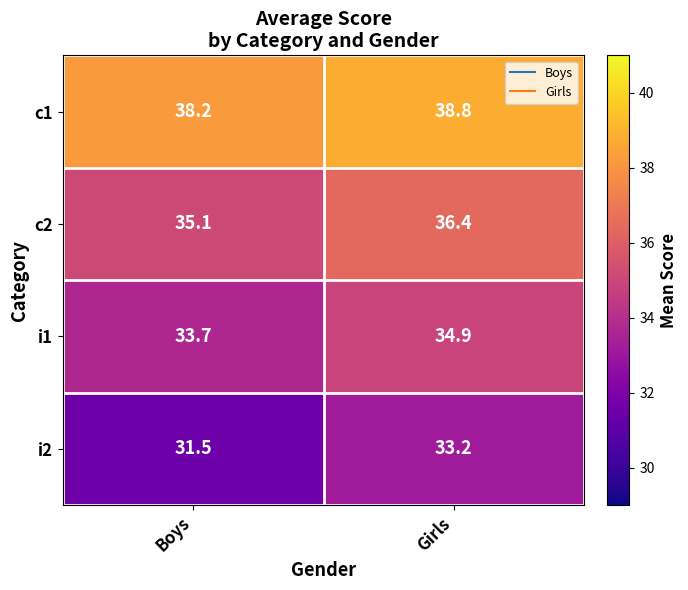

The i2 series shows 33.2 at Girls. True or false?

True